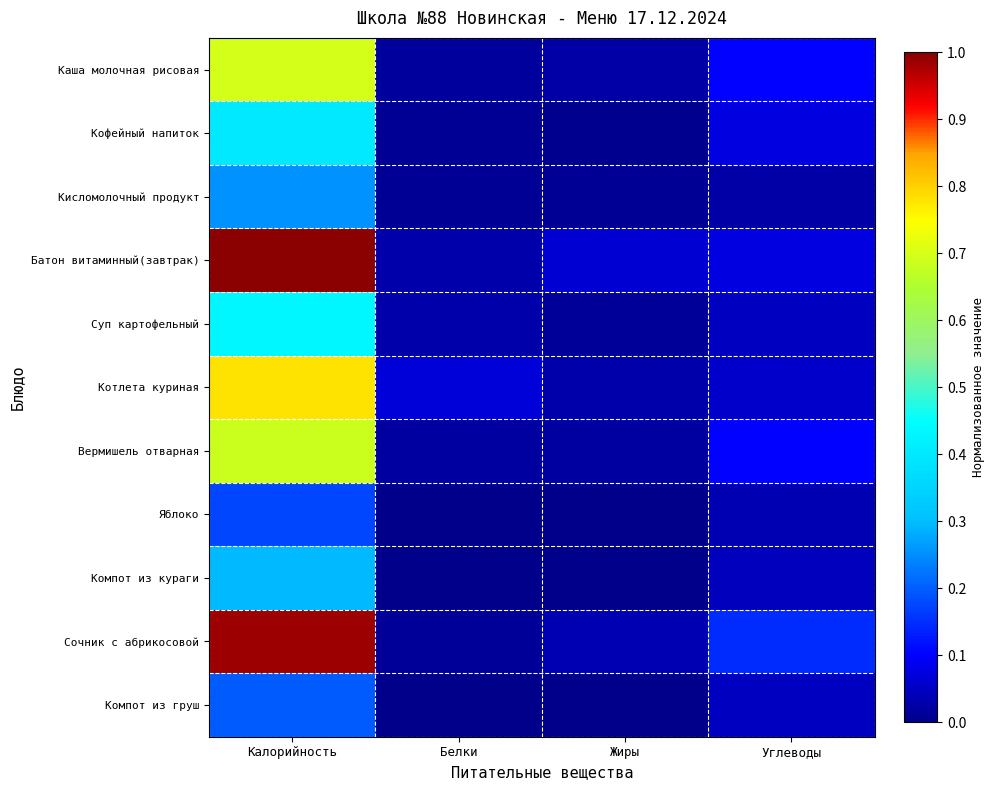

Which has a higher value, Жиры or Углеводы?

Углеводы